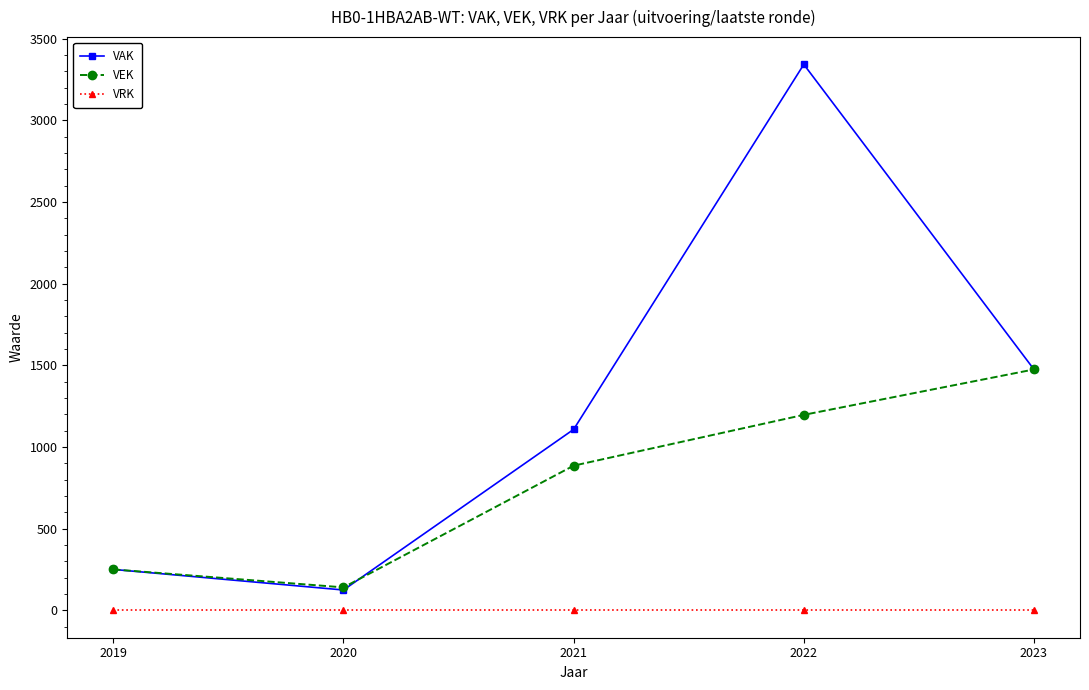

At which category is the sum across all series the highest?

2022